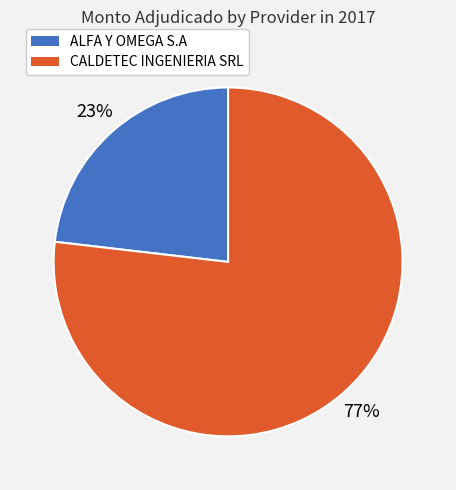

The ALFA Y OMEGA S.A slice represents 23% of the pie. True or false?

True